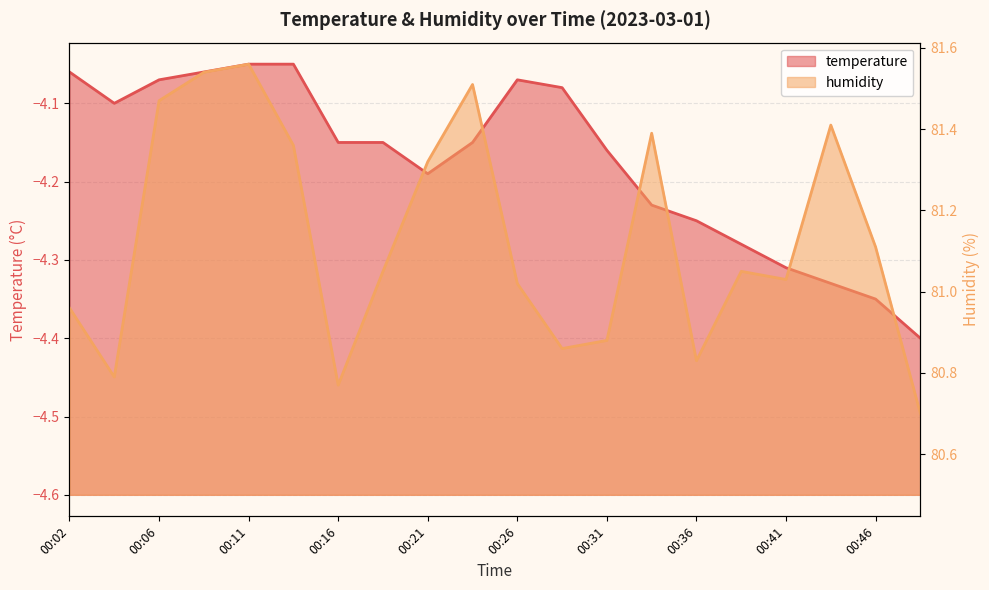

True or false: temperature has more than 1 interior local peaks.

False